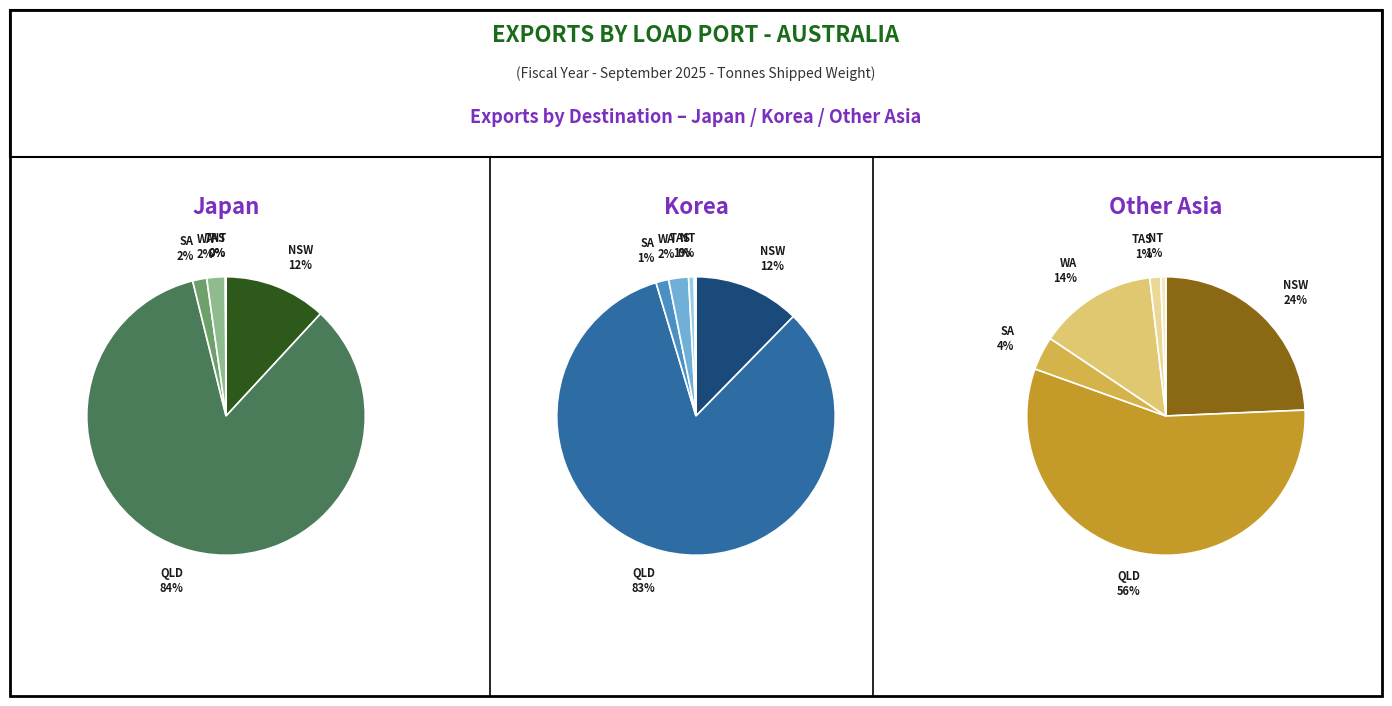

How much of the chart is everything except WA?

97.8%